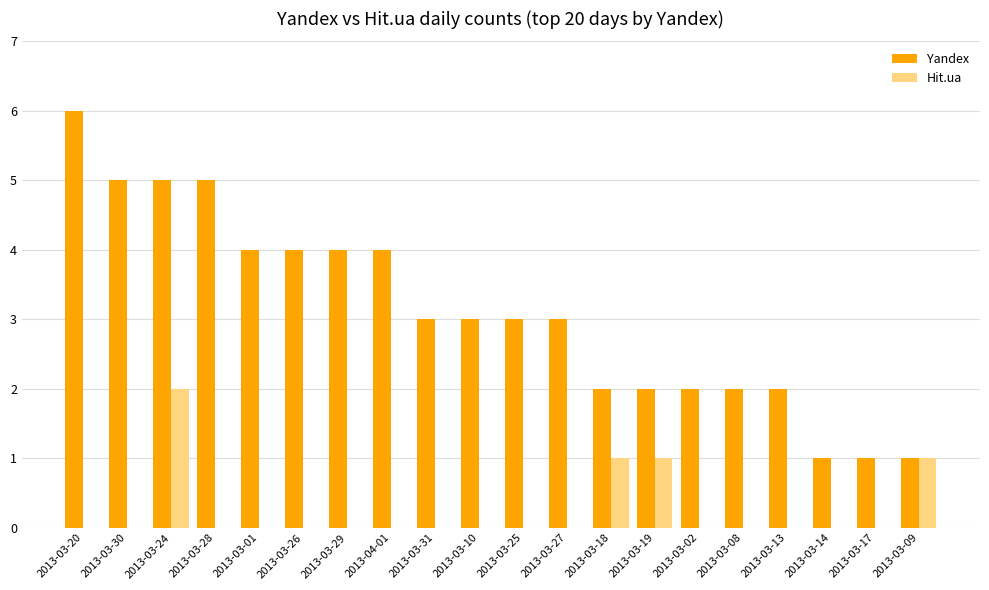

Which series has the largest total across all categories?

Yandex